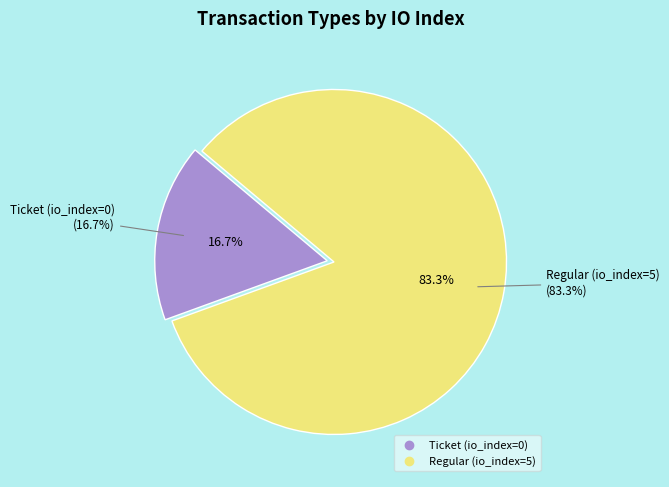

What is the change in value from Ticket (io_index=0) to Regular (io_index=5)?

+5